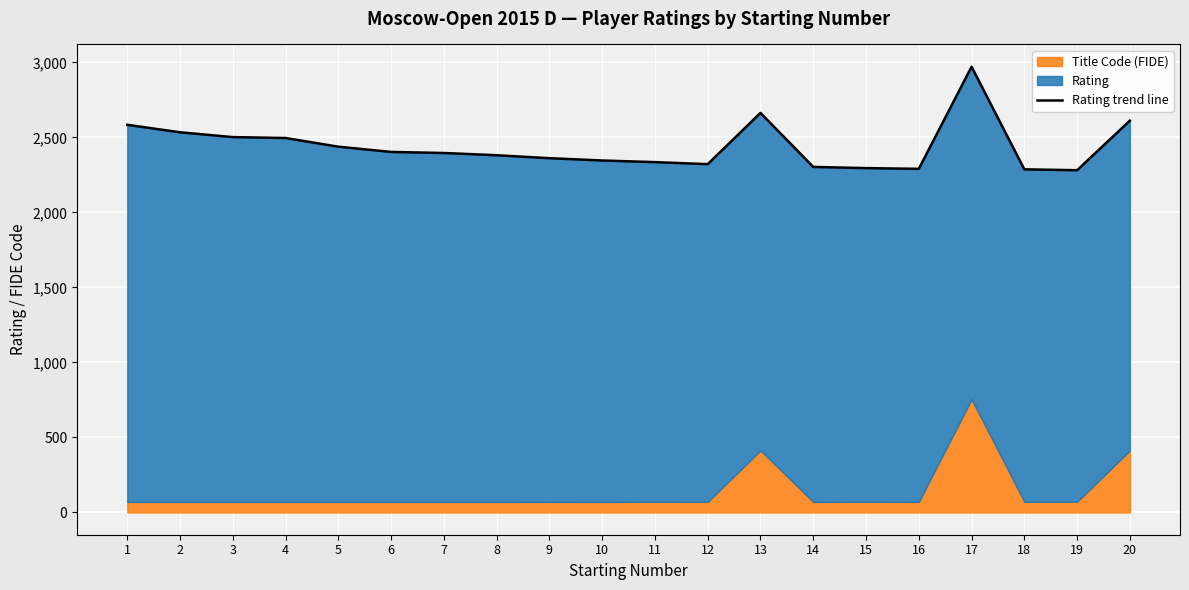

How many lines are shown in the chart?

1